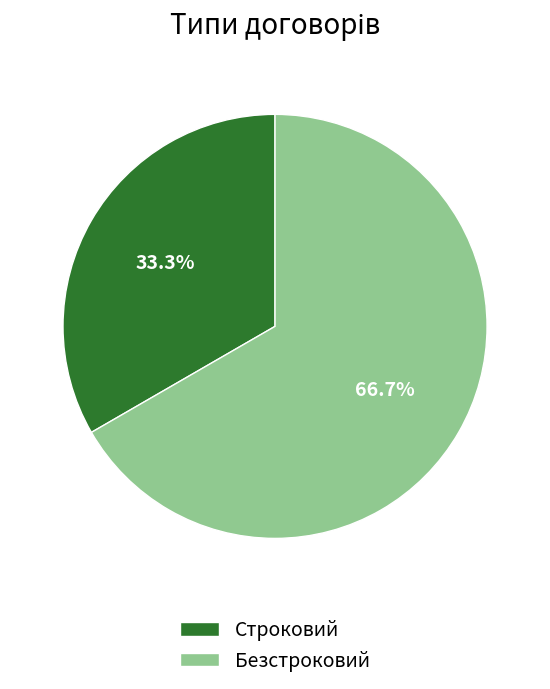

Does Строковий represent more than half of the total?

No